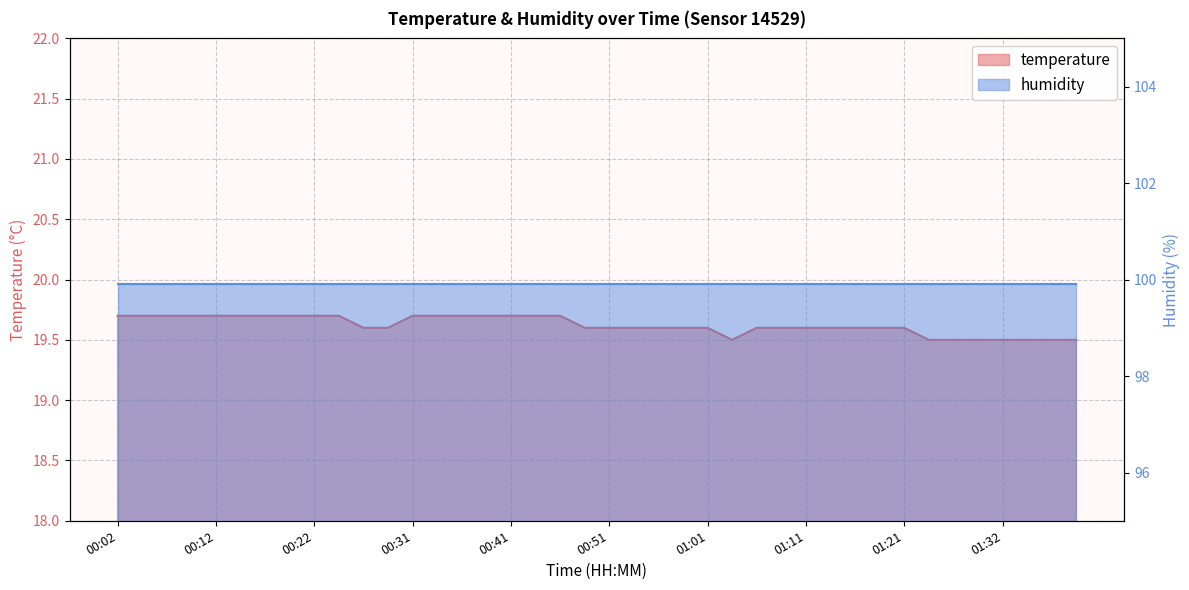

What is the approximate value at 00:22?

19.7